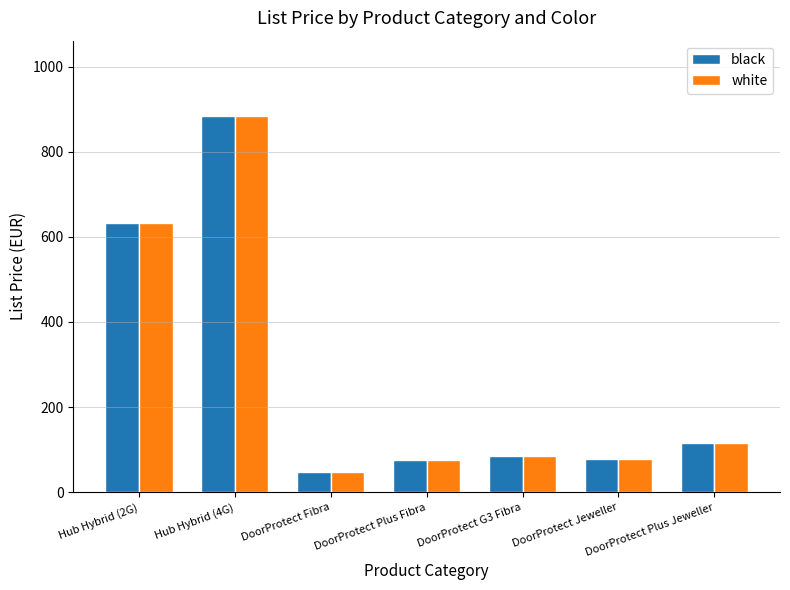

What position from the left is DoorProtect G3 Fibra?

5